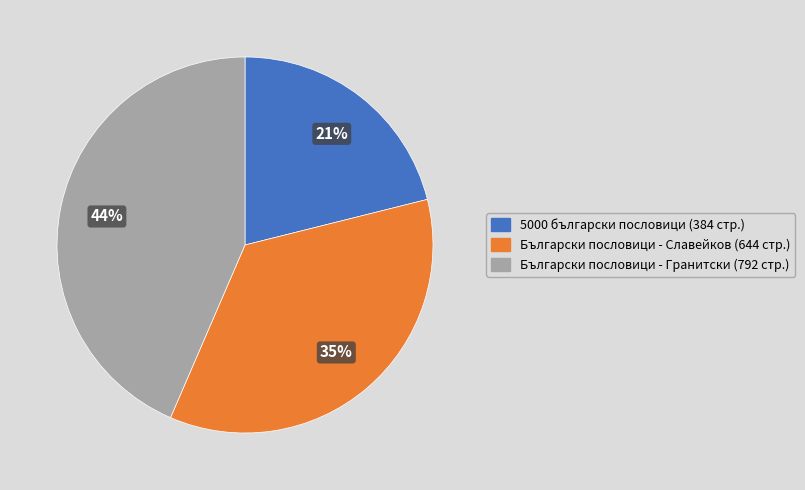

Is there any slice that represents more than half of the pie?

No